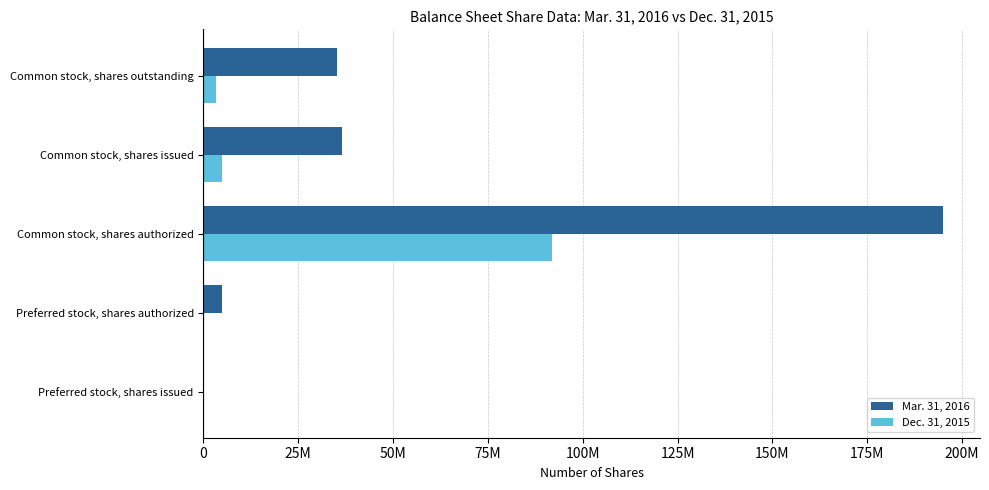

What are all the series names shown in the legend?

Mar. 31, 2016, Dec. 31, 2015